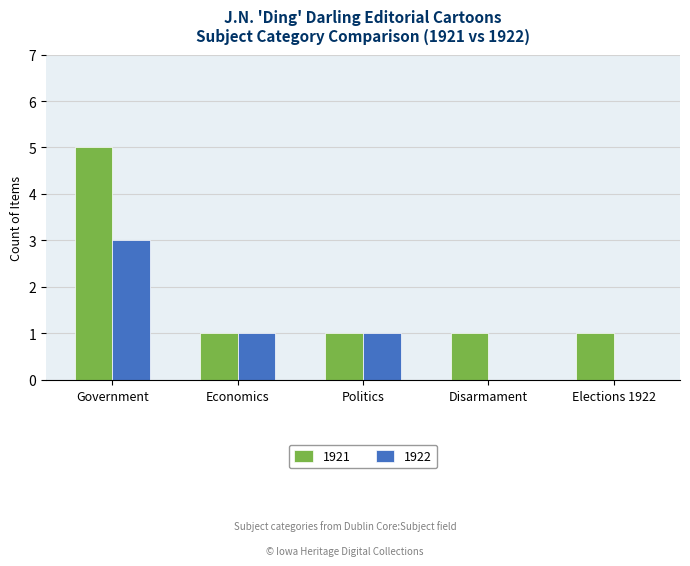

How many distinct data groups are displayed?

2